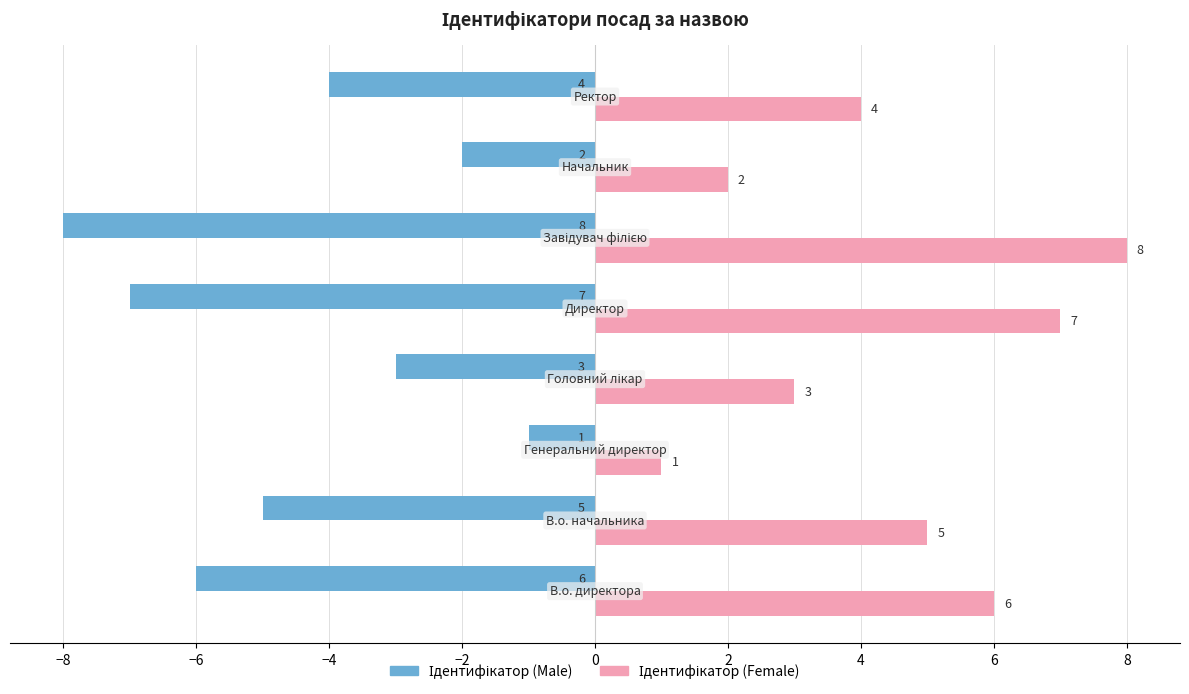

Reading right to left, transcribe all the data shown in this chart.

Ідентифікатор (Male): 4=-4	2=-2	0=-8	−2=-7	−4=-3	−6=-1	−8=-5	−10=-6
Ідентифікатор (Female): 4=4	2=2	0=8	−2=7	−4=3	−6=1	−8=5	−10=6